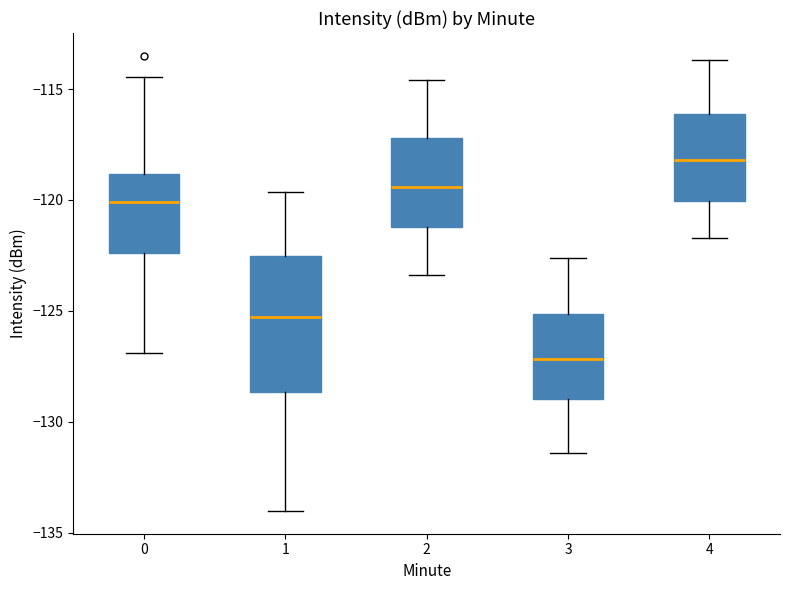

Reading left to right, transcribe this box plot: for each box, give where its median line is, the range the box spans, and where its two whiskers end, as read against the y-axis. The values are not printed on the chart, so give them approximately, as read against the axis.

0: median -120.0, box -122.5 to -119.0, whiskers -127.0 to -114.5
1: median -125.5, box -128.5 to -122.5, whiskers -134.0 to -119.5
2: median -119.5, box -121.0 to -117.0, whiskers -123.5 to -114.5
3: median -127.0, box -129.0 to -125.0, whiskers -131.5 to -122.5
4: median -118.0, box -120.0 to -116.0, whiskers -121.5 to -113.5